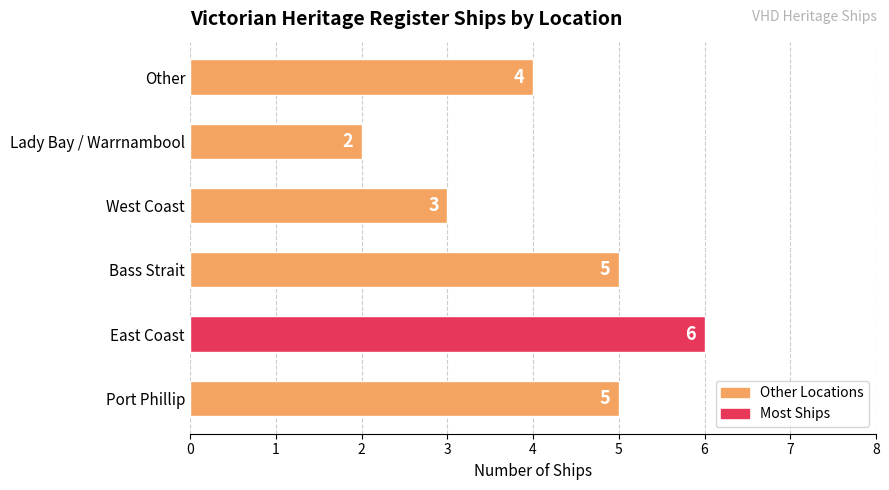

At which label is the value closest to 4?

Other